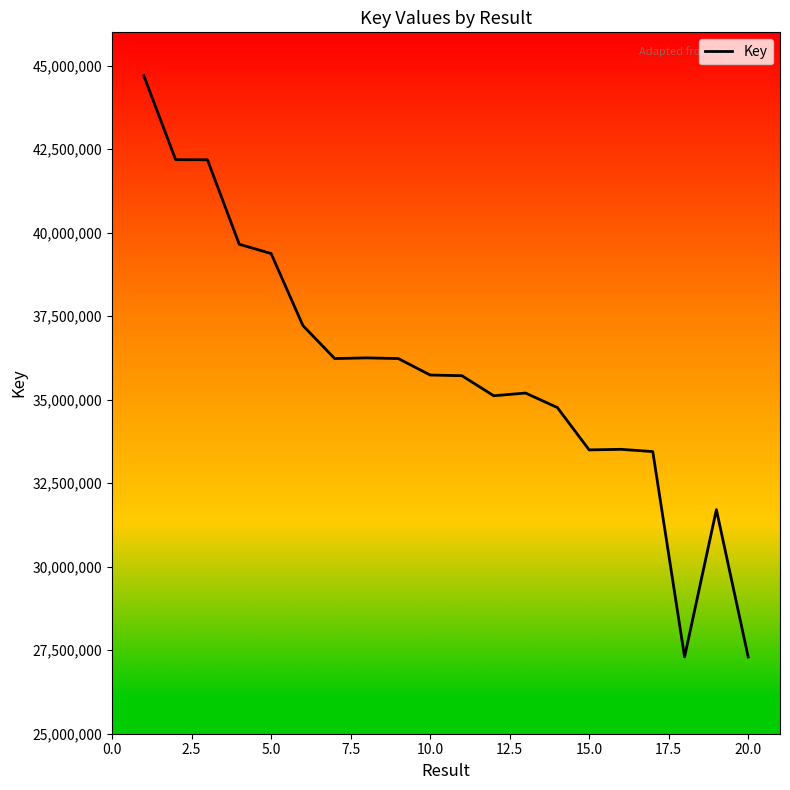

What is the difference between the maximum and minimum values?

17404371